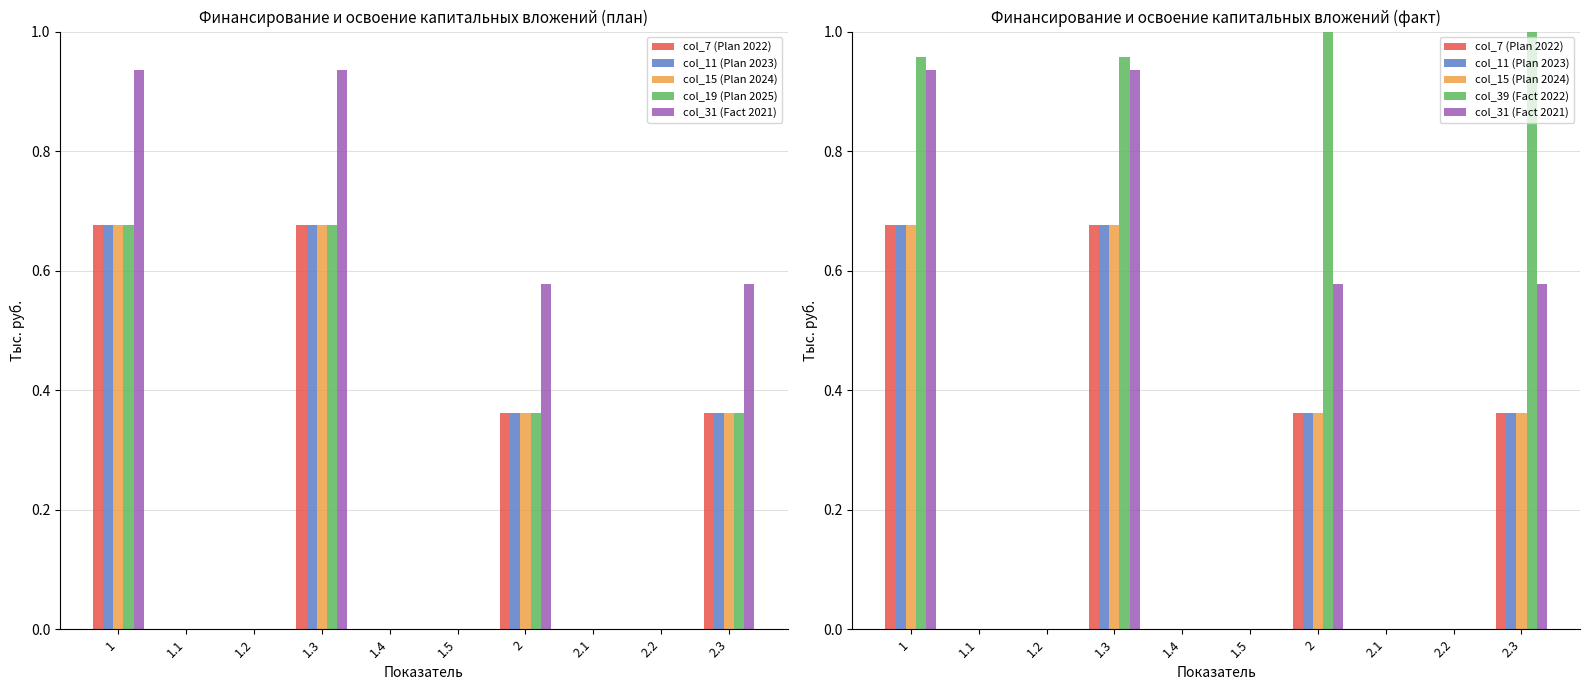

Which series has the largest range (max minus min)?

col_39 (Fact 2022)